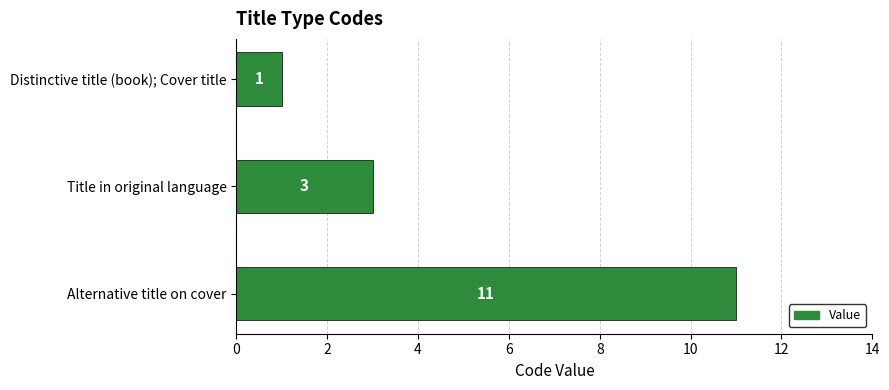

What is the difference between the values at Alternative title on cover and Distinctive title (book); Cover title?

10